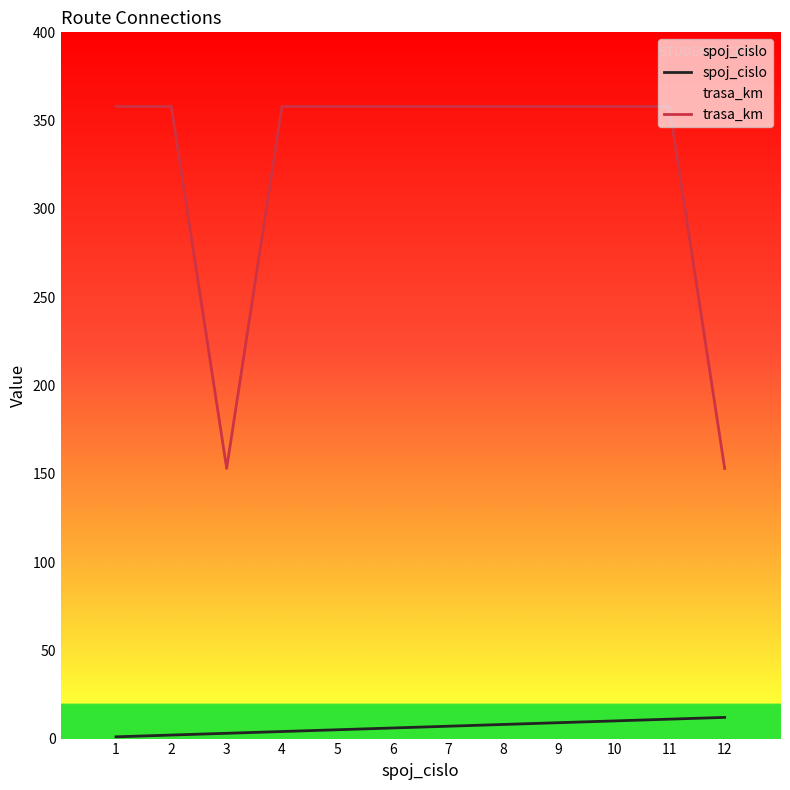

What is the spread (max minus min) of values at 11?

347